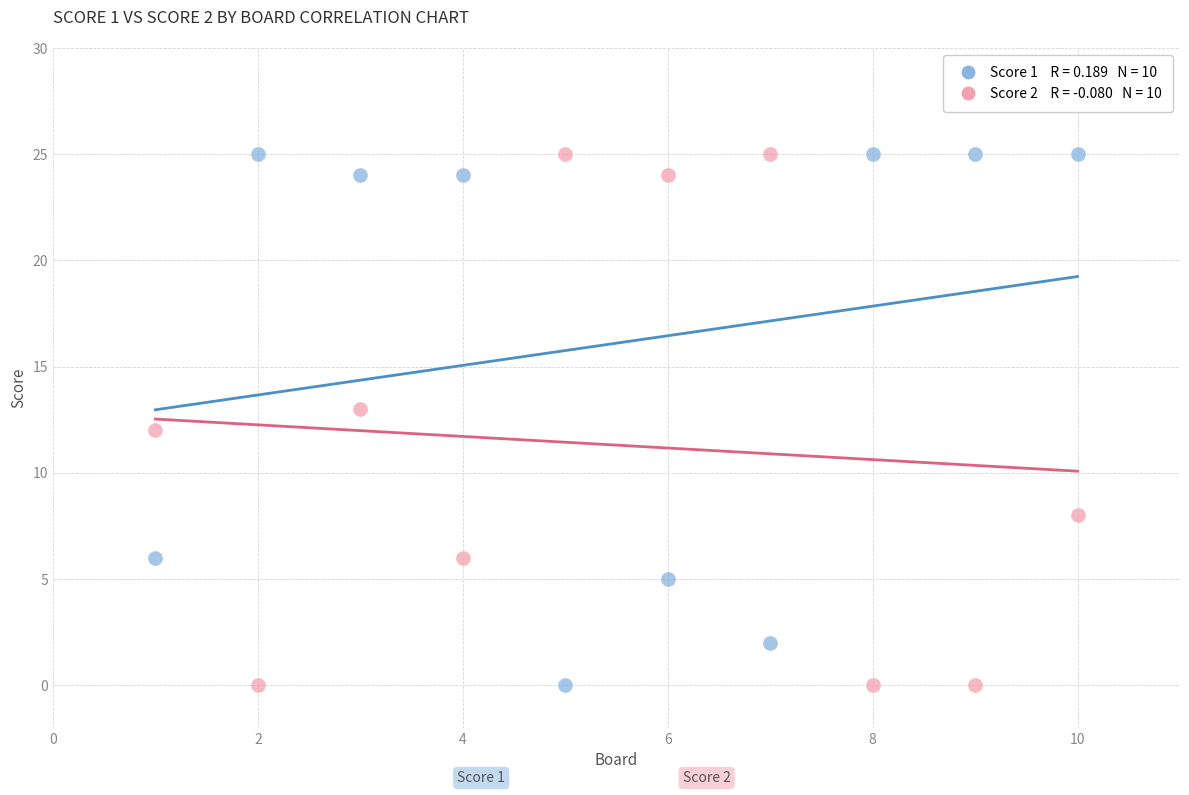

Across all data points, what is the range of X values (max minus min)?

9